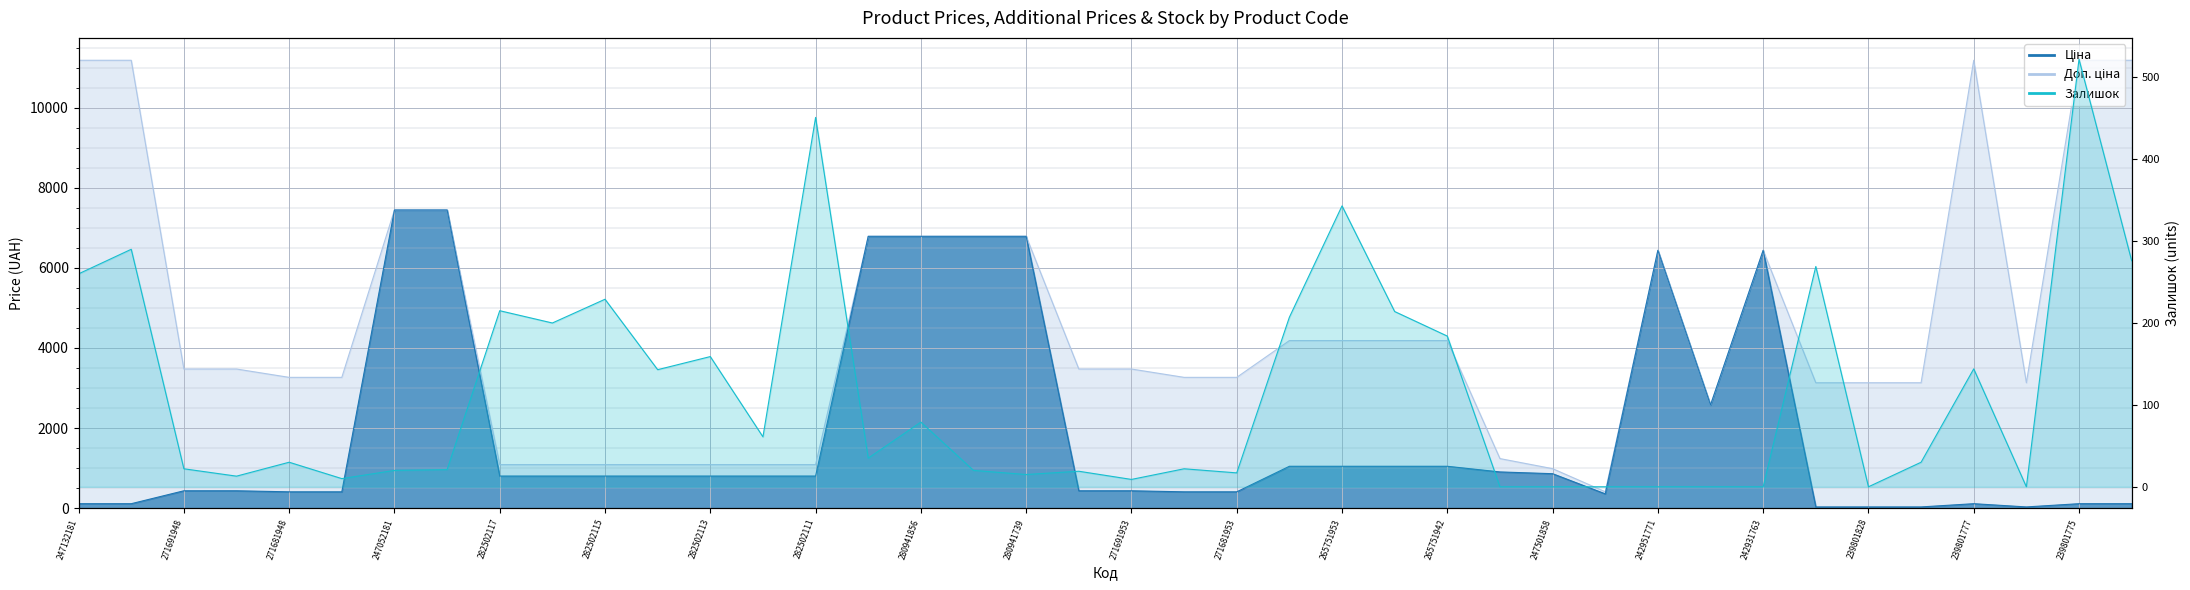

True or false: Залишок has a value of 110.2 at 280941856.

False